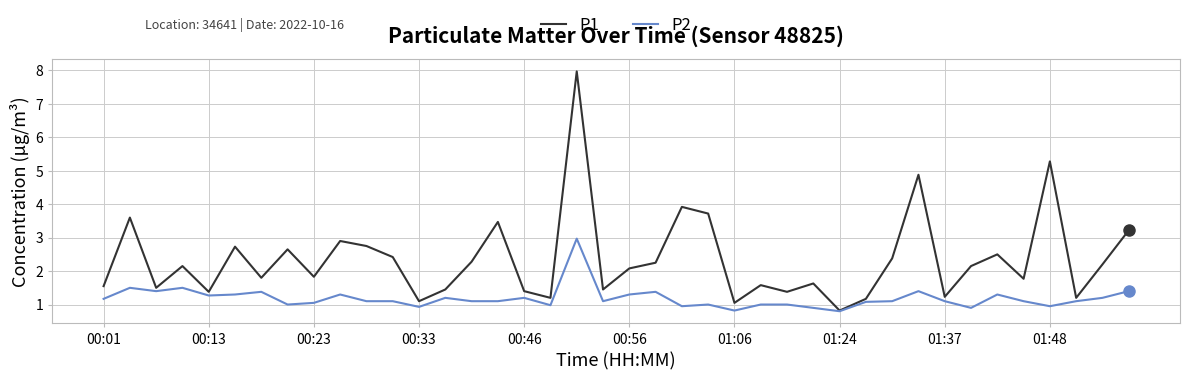

Which series has the largest total across all categories?

P1